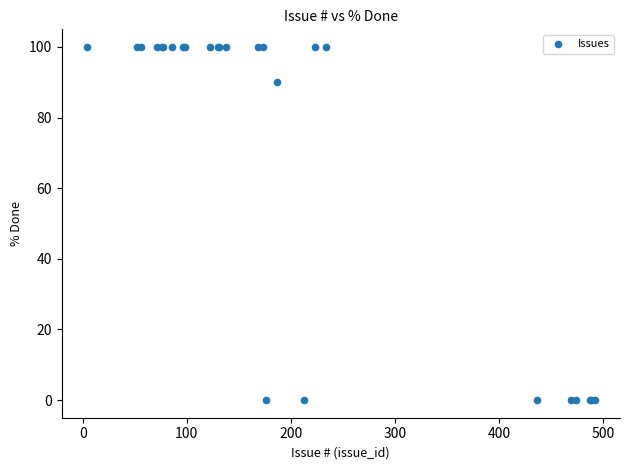

What Y value in the scatter plot is closest to 50?

90